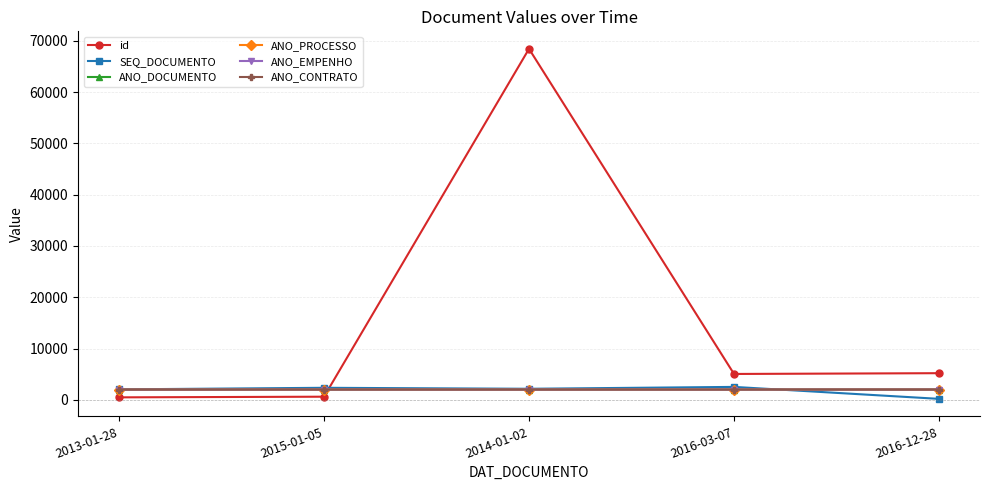

What is the value of the ANO_CONTRATO point at the 2nd from the left?

2015